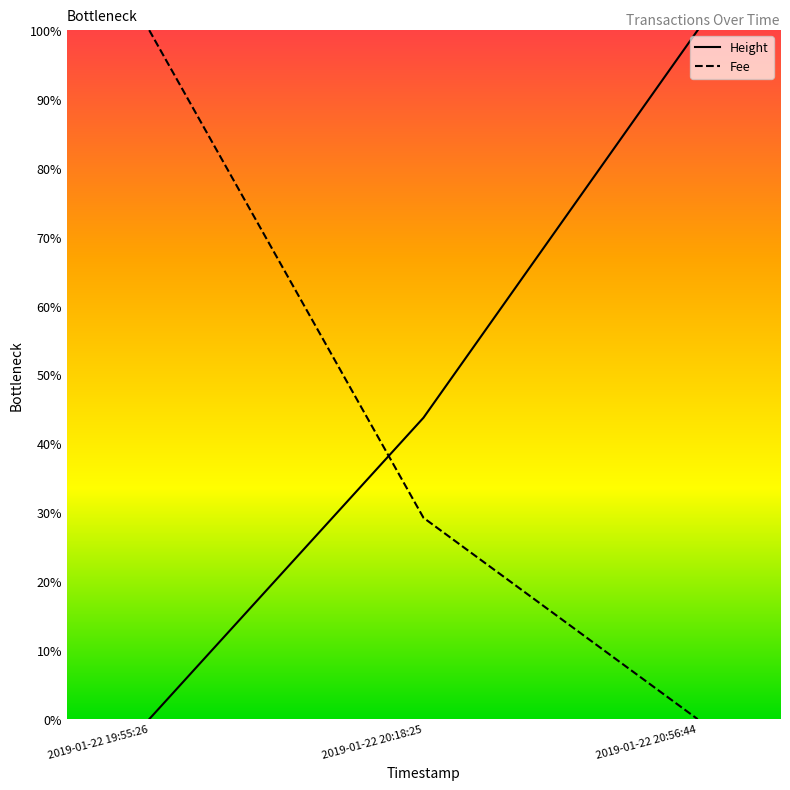

What is the difference between the second highest and minimum values in the Fee series?

0.3